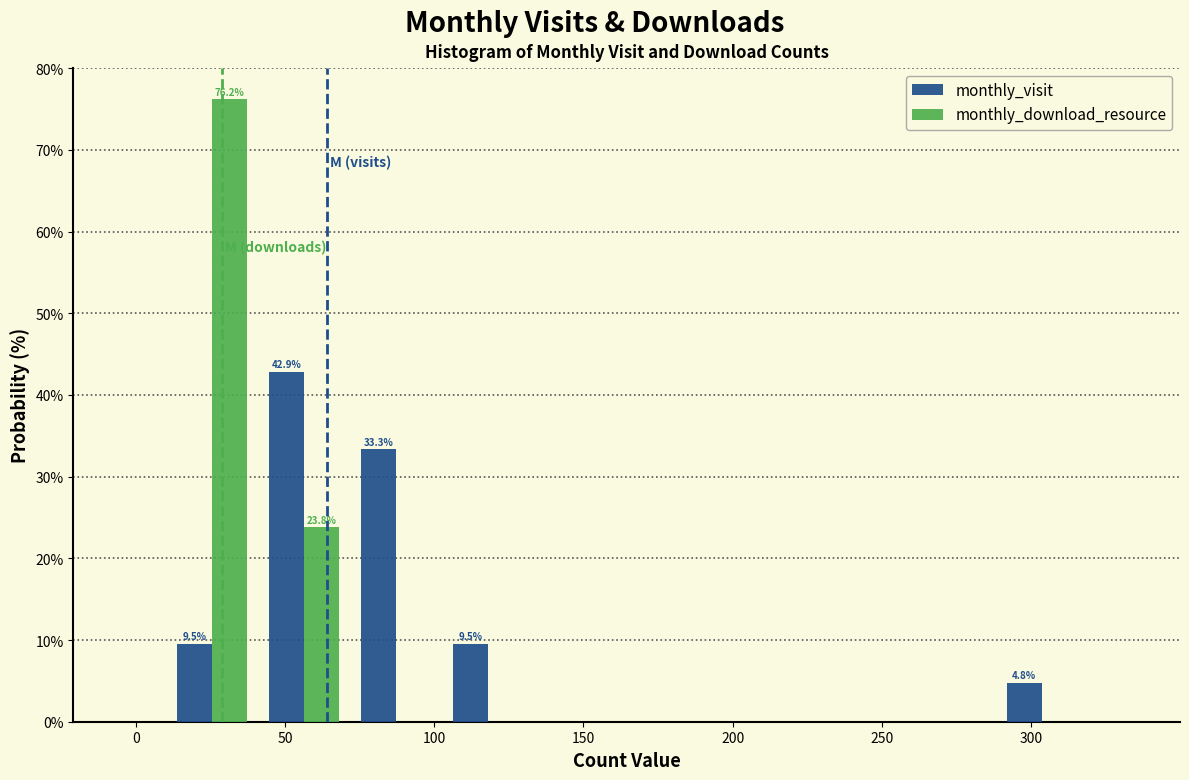

In the monthly_visit series, which range on the x-axis has the tallest bar?

40 to 70